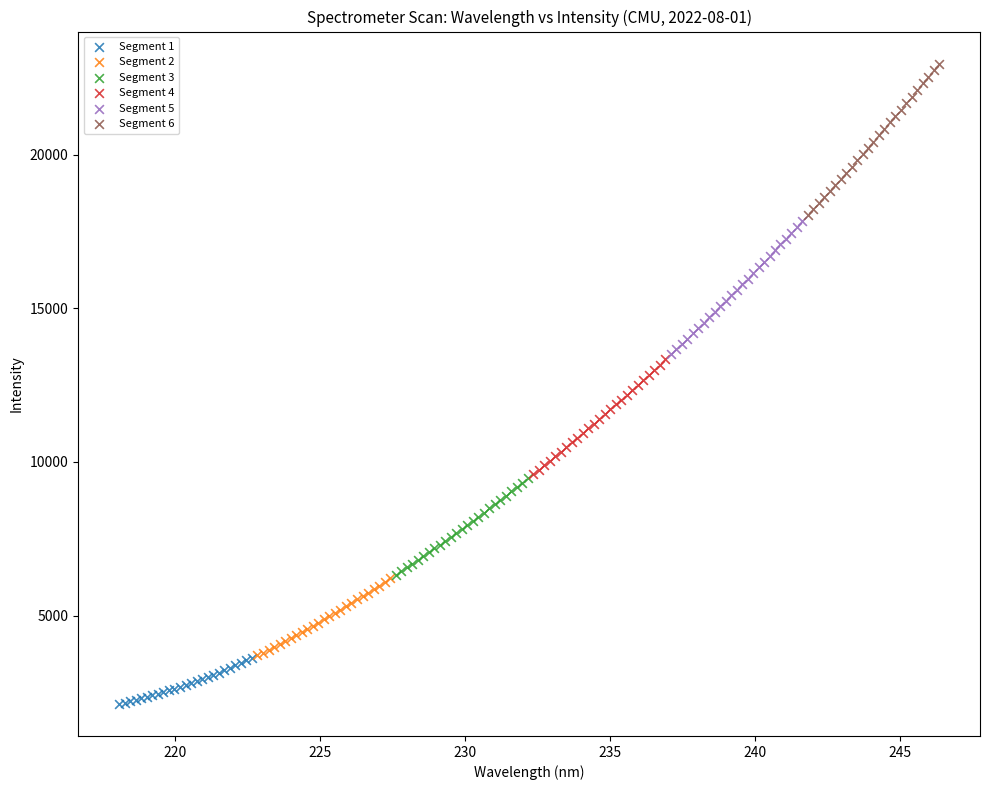

Which series reaches the maximum Y coordinate?

Segment 6